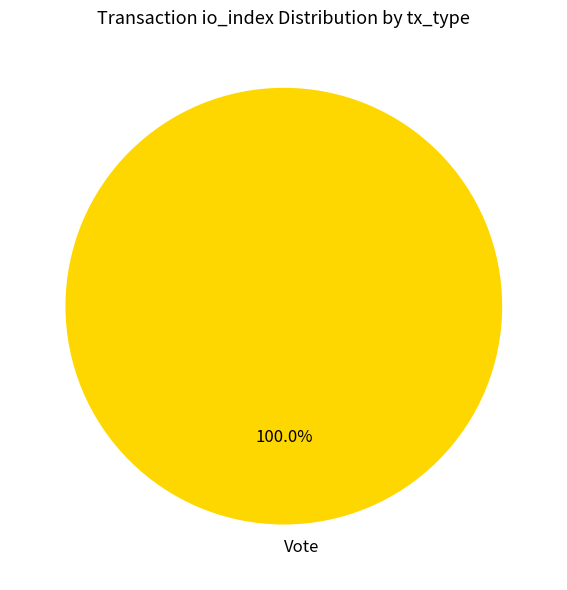

Rank the categories by value from lowest to highest.

Vote